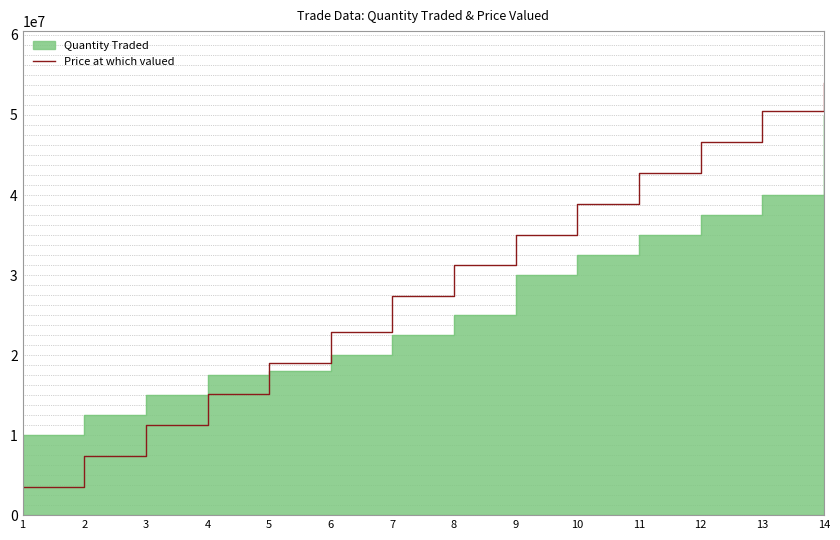

At which label does the data first exceed 31225751?

8